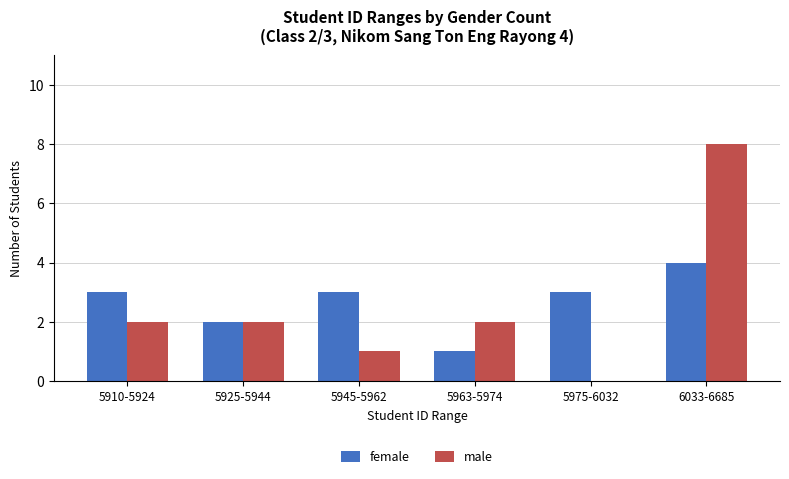

What is the average value of the female series?

3